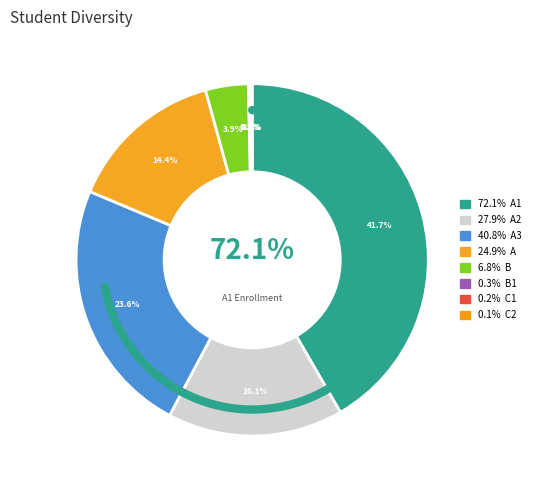

Is there a majority slice in this chart?

No